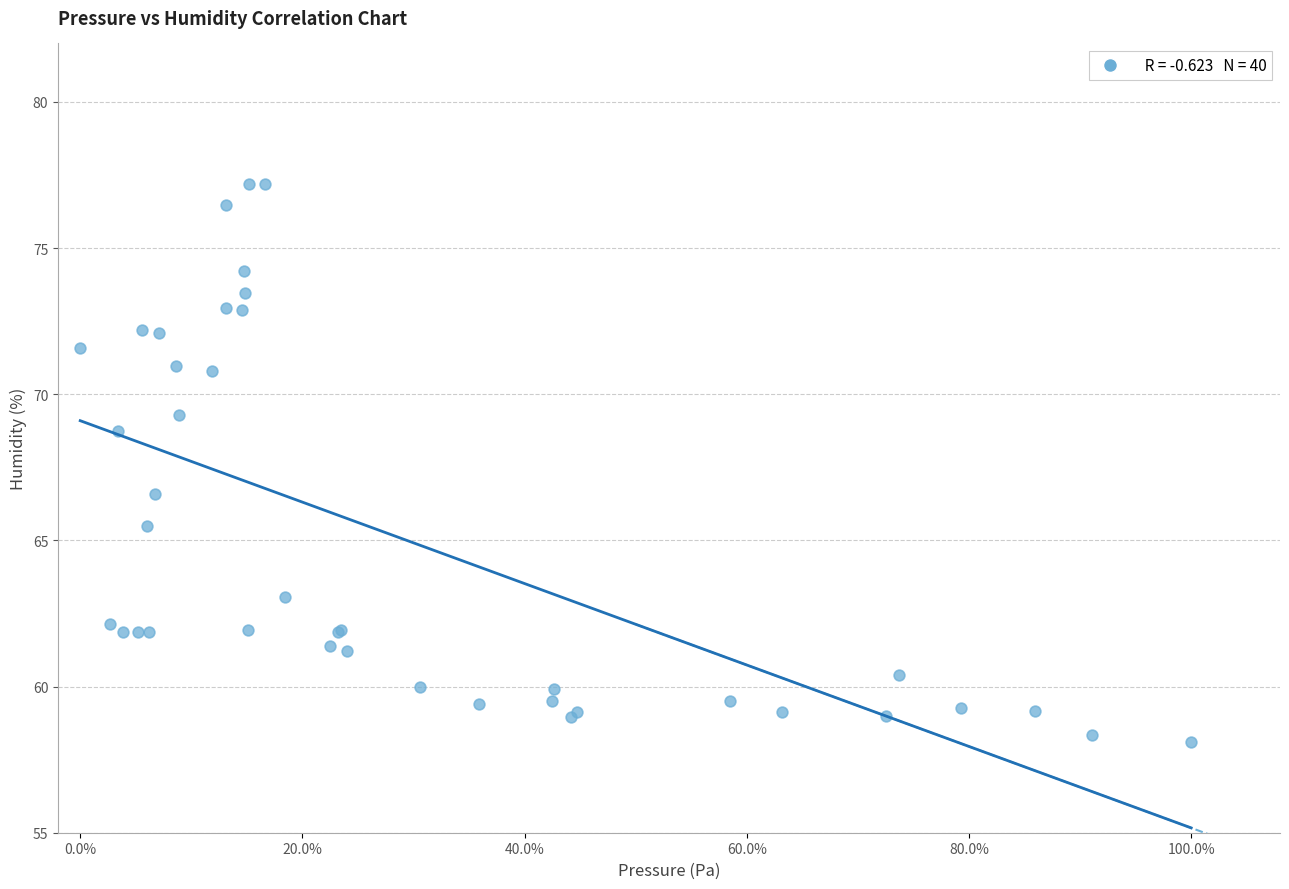

What Y value in the scatter plot is closest to 67?

66.6